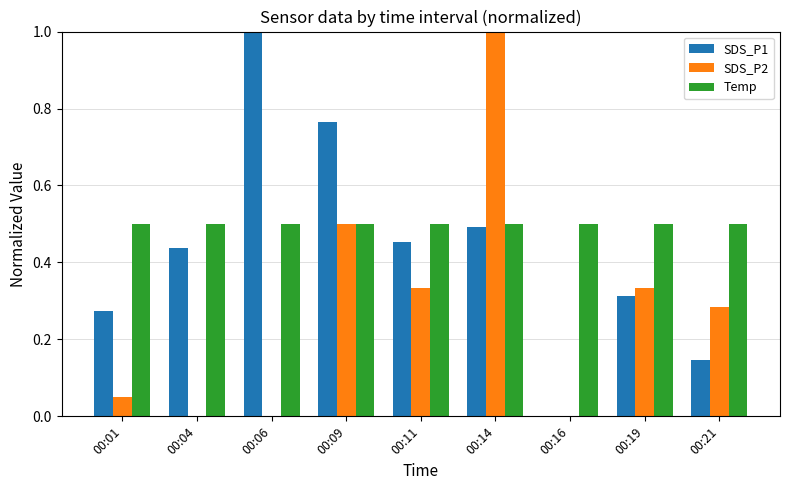

At which category is the sum across all series the highest?

00:14